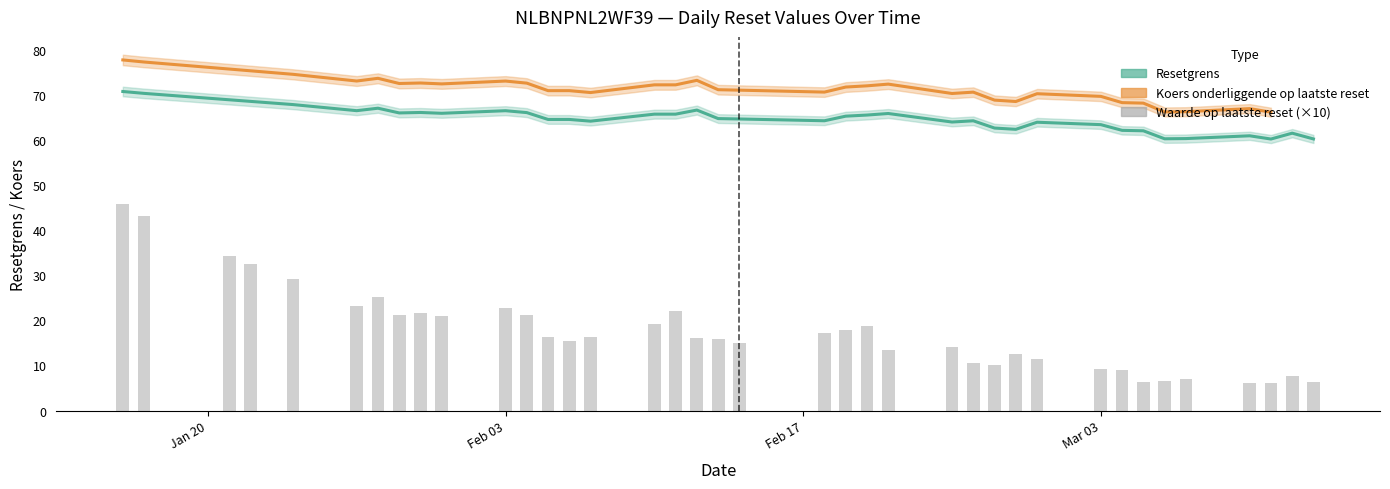

How many groups of bars are there?

38